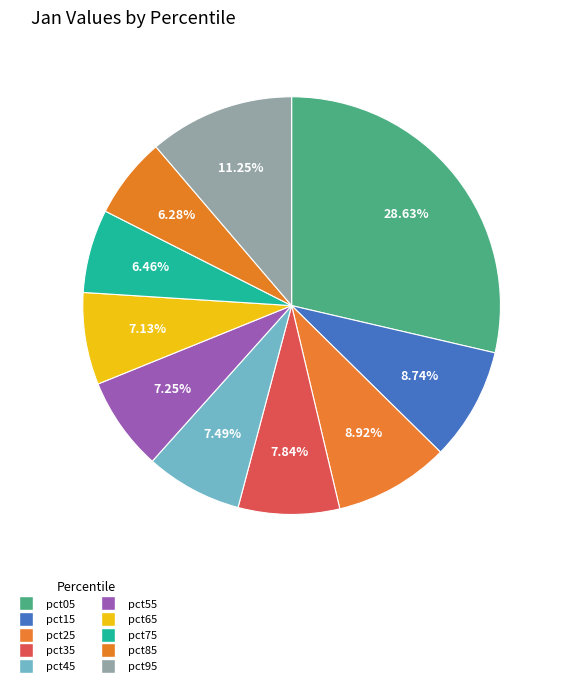

The pct45 slice represents 21% of the pie. True or false?

False